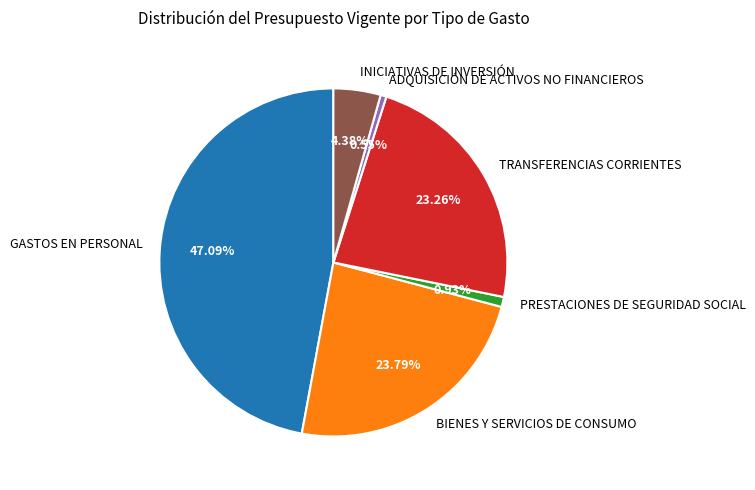

To the nearest percent, what percentage of the pie is GASTOS EN PERSONAL?

47%